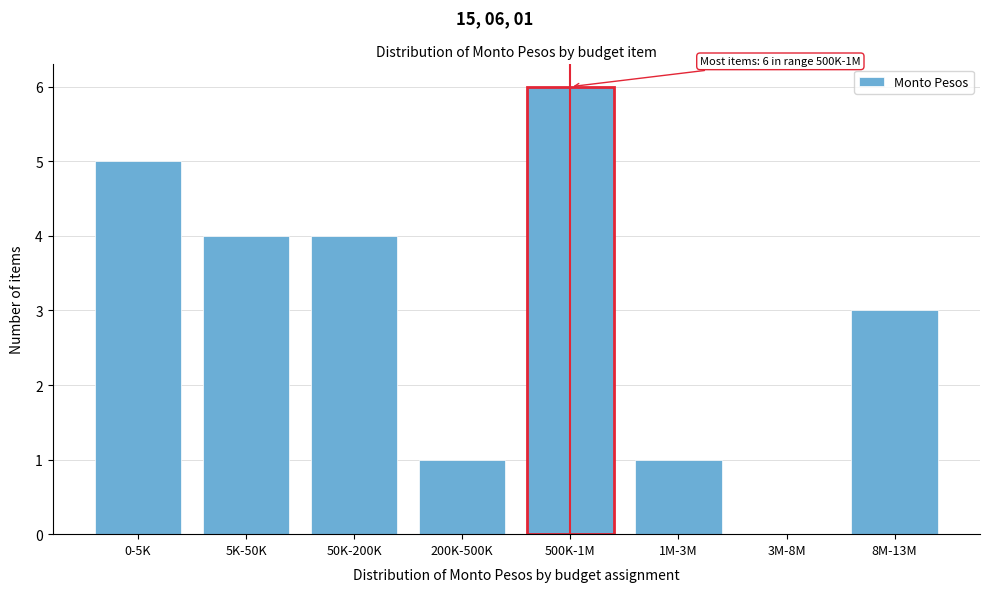

Reading left to right, extract all data points from this chart.

0-5K=5	5K-50K=4	50K-200K=4	200K-500K=1	500K-1M=6	1M-3M=1	3M-8M=0	8M-13M=3